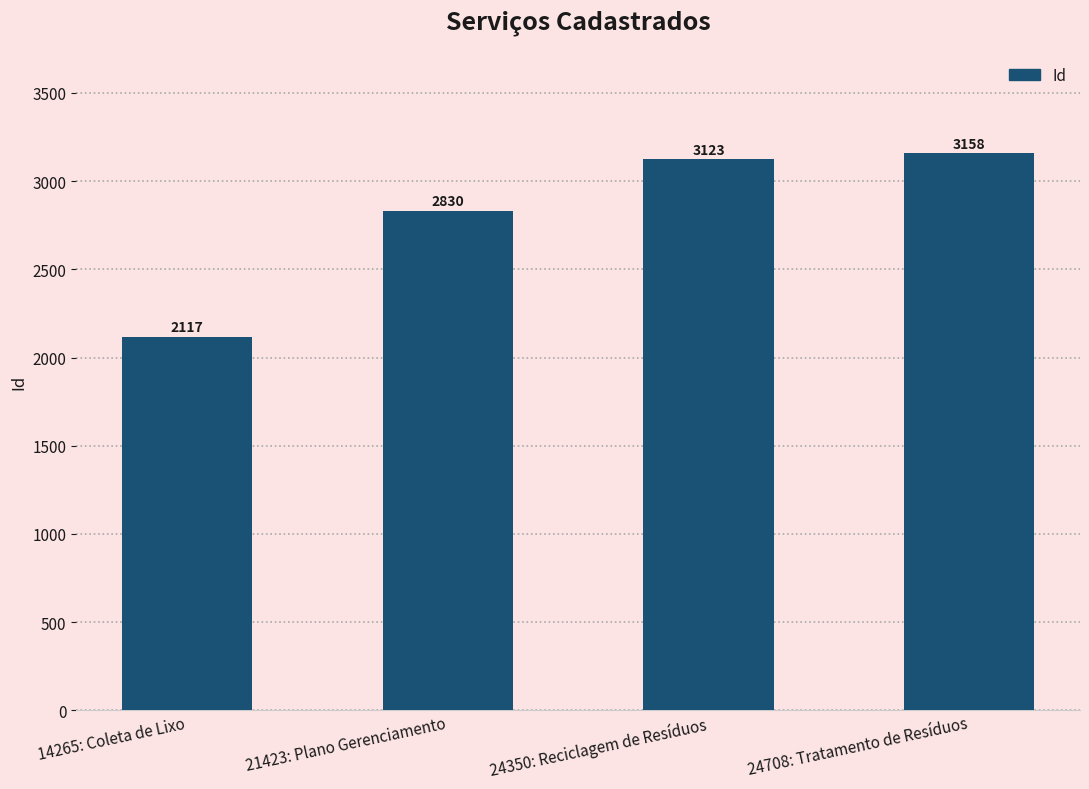

What is the value of the 4th bar from the left?

3158